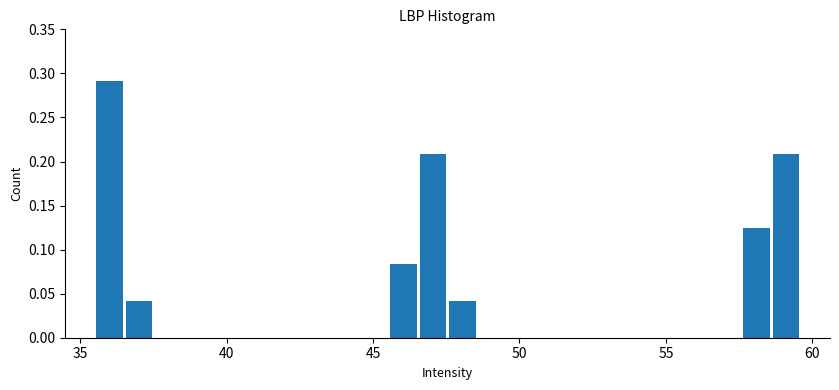

Read against the x-axis, roughly where is the centre of the tallest bar?

36.0